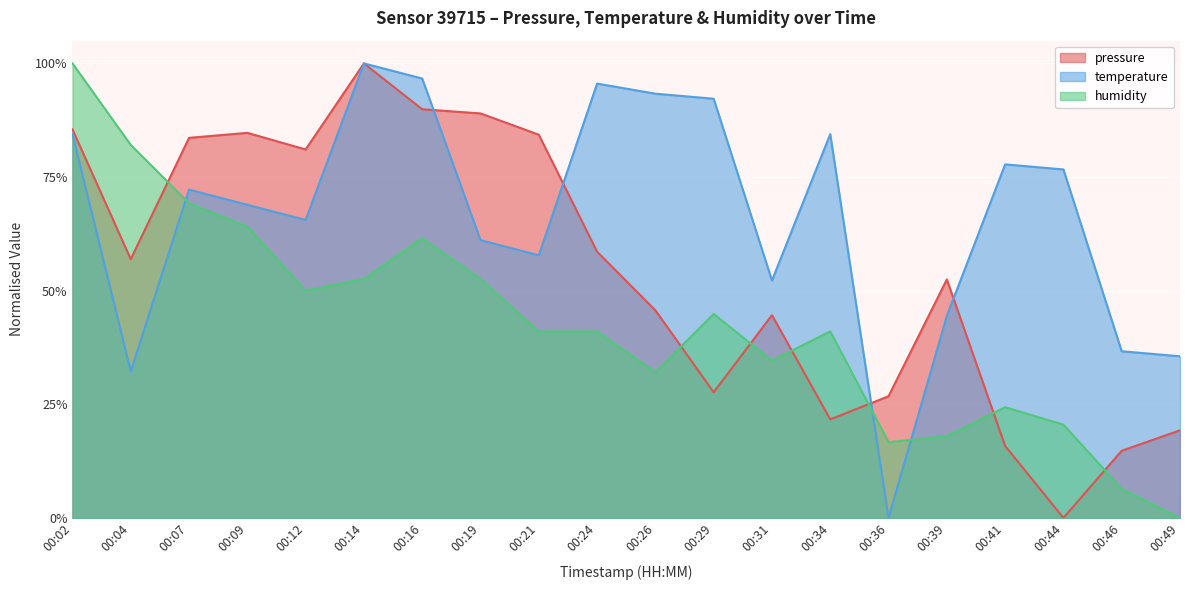

At which category does humidity reach its first local peak?

00:16